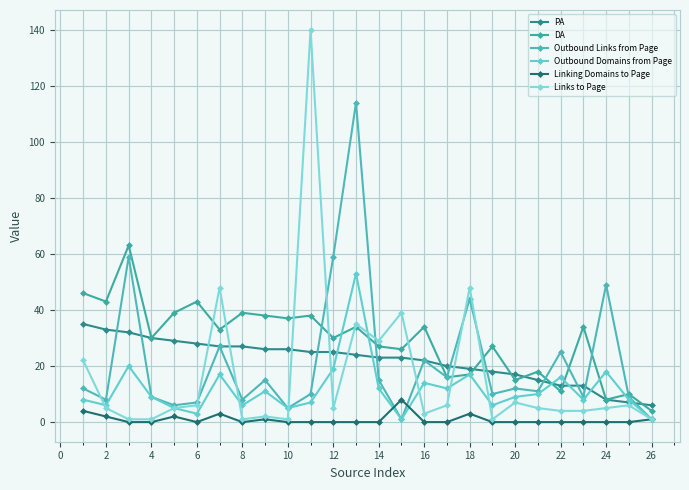

What is the minimum value for Outbound Links from Page?

1